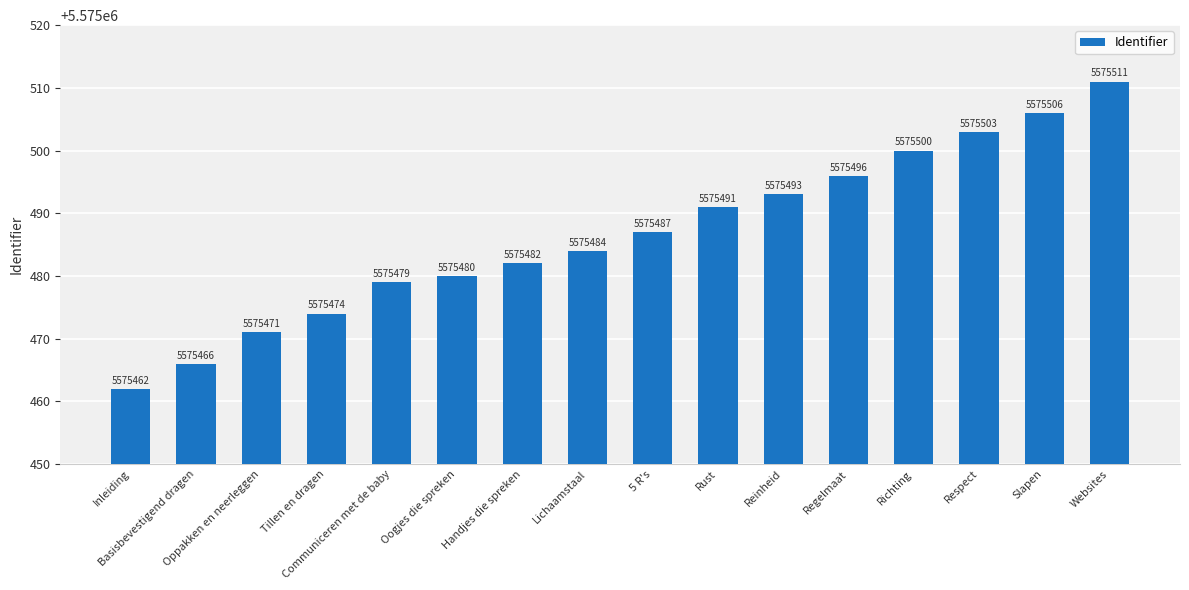

What is the difference between the maximum and minimum values?

49